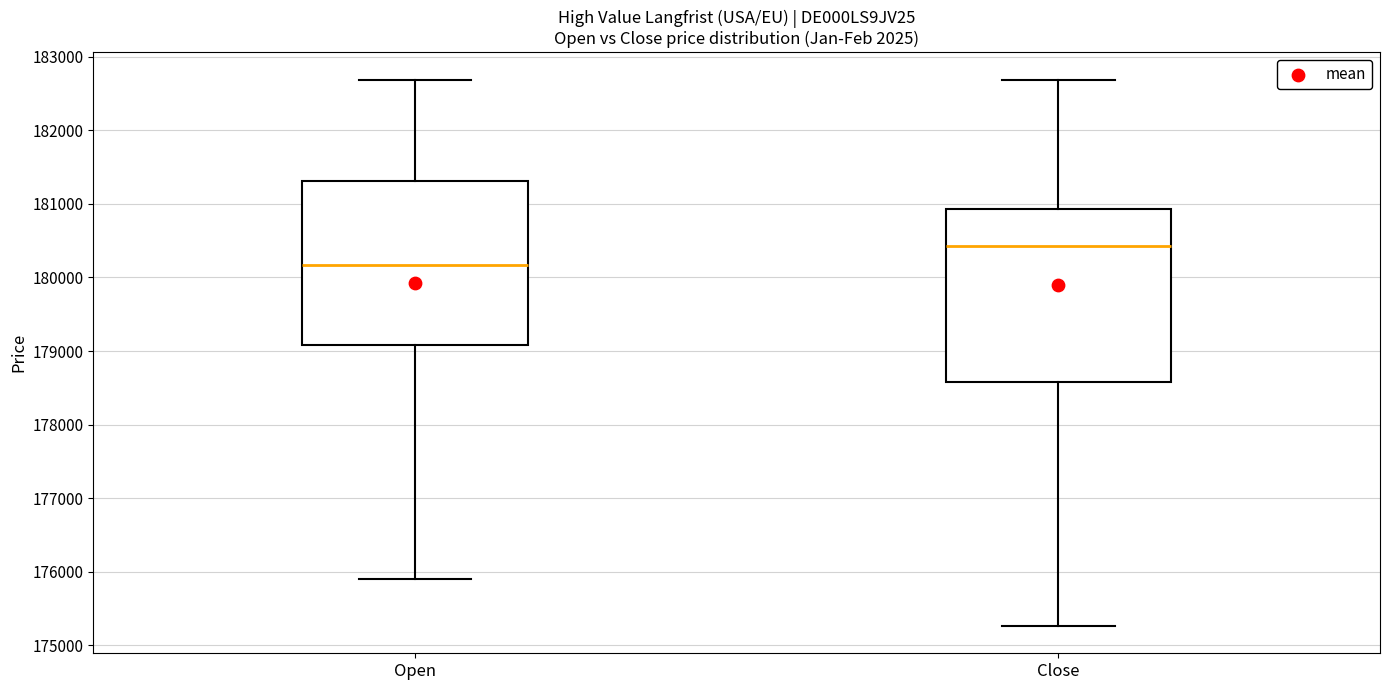

Reading left to right, transcribe this box plot: for each box, give where its median line is, the range the box spans, and where its two whiskers end, as read against the y-axis. The values are not printed on the chart, so give them approximately, as read against the axis.

Open: median 180200, box 179100 to 181300, whiskers 175900 to 182700
Close: median 180400, box 178600 to 180900, whiskers 175300 to 182700